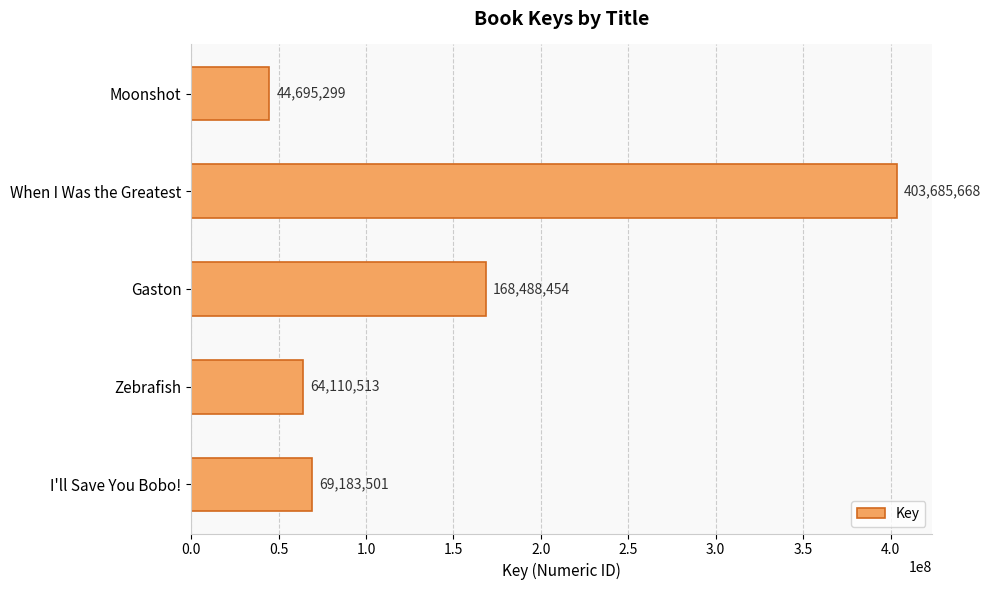

What is the smallest value displayed?

44695299